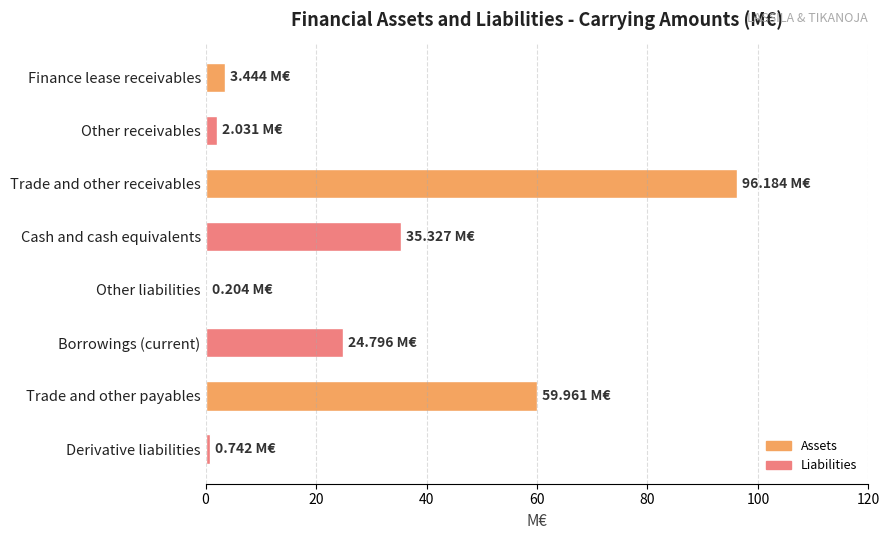

At which category does the chart reach its peak across all series?

Trade and other receivables